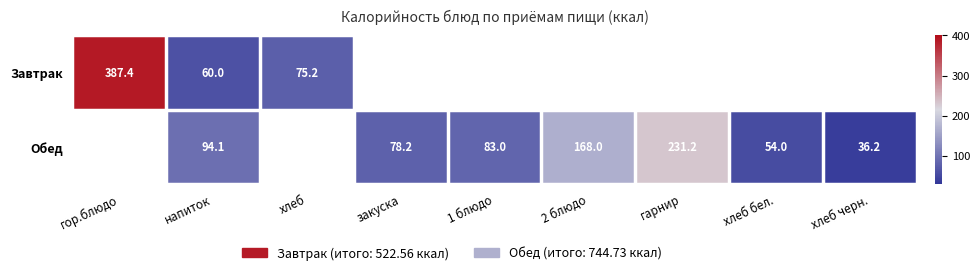

What is the difference between the Обед values at гарнир and 1 блюдо?

148.2